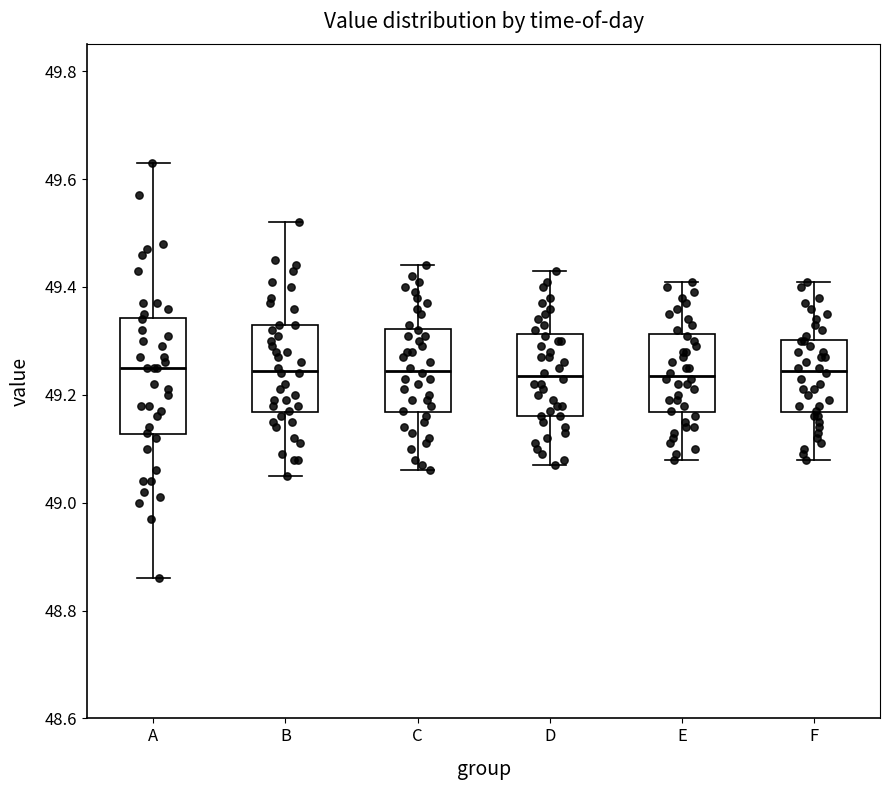

Reading left to right, read every box against the y-axis: the position of its median line, the range the box covers, and the ends of its whiskers. The values are not printed on the chart, so give them approximately, as read against the axis.

A: median 49.26, box 49.12 to 49.34, whiskers 48.86 to 49.64
B: median 49.24, box 49.16 to 49.34, whiskers 49.06 to 49.52
C: median 49.24, box 49.16 to 49.32, whiskers 49.06 to 49.44
D: median 49.24, box 49.16 to 49.32, whiskers 49.08 to 49.44
E: median 49.24, box 49.16 to 49.32, whiskers 49.08 to 49.42
F: median 49.24, box 49.16 to 49.30, whiskers 49.08 to 49.42